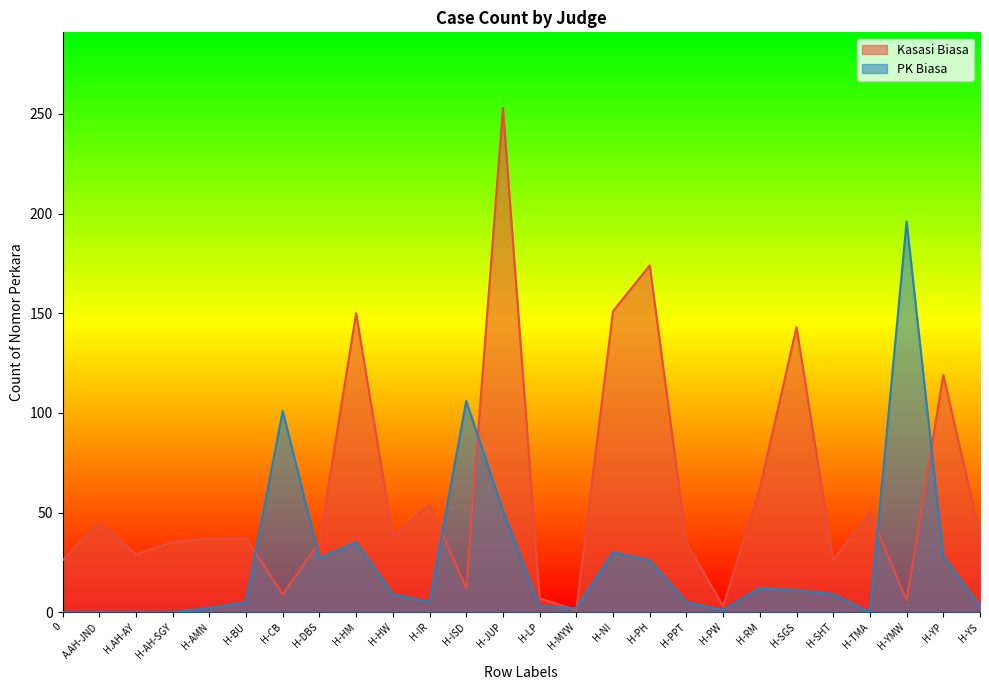

What is the difference between the maximum and second lowest values in the Kasasi Biasa series?

250